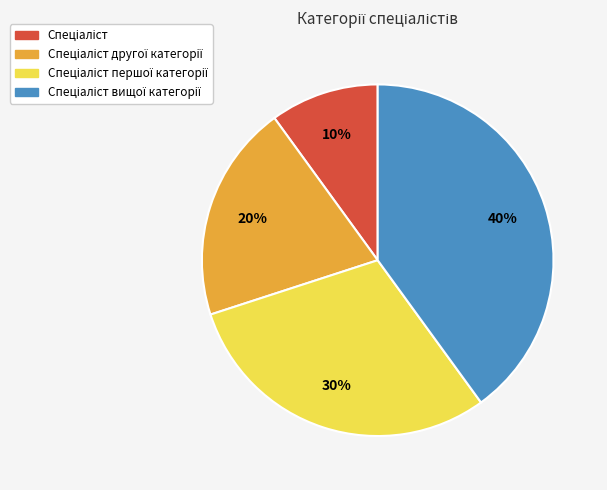

How many segments does this pie chart have?

4